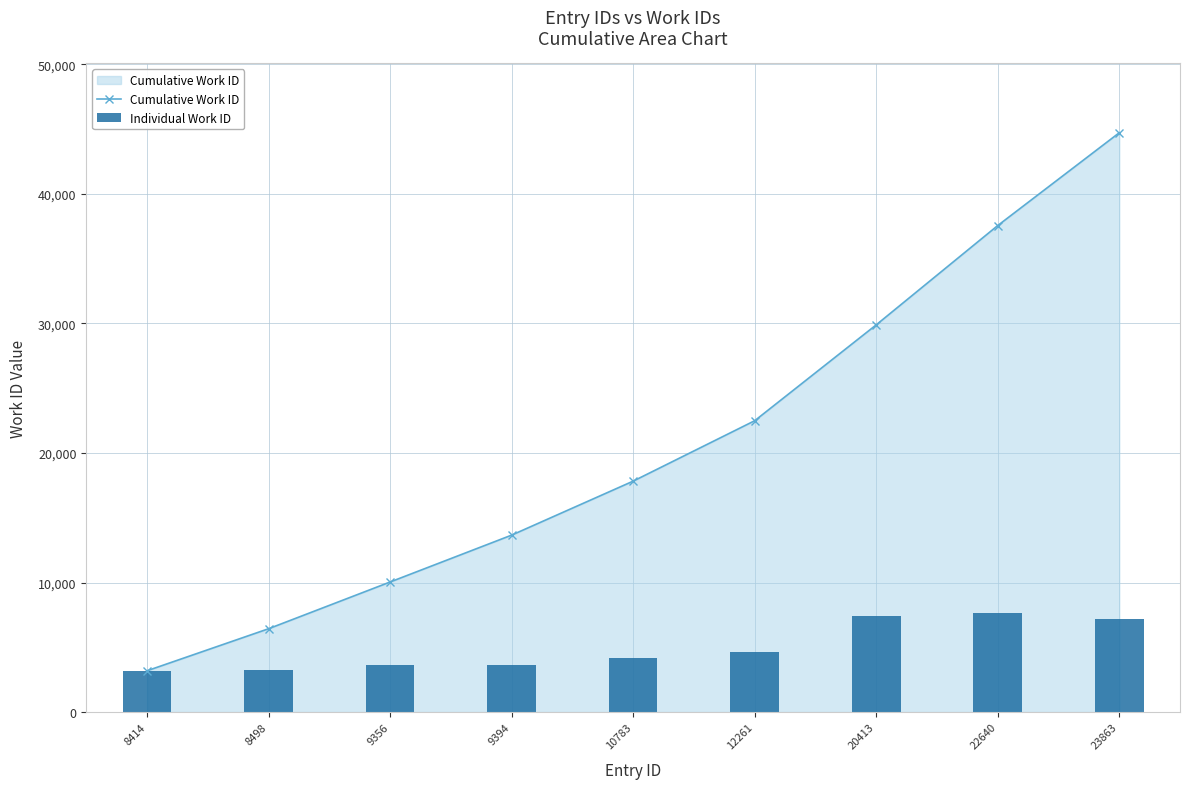

What is the highest value of the Cumulative Work ID series?

44718